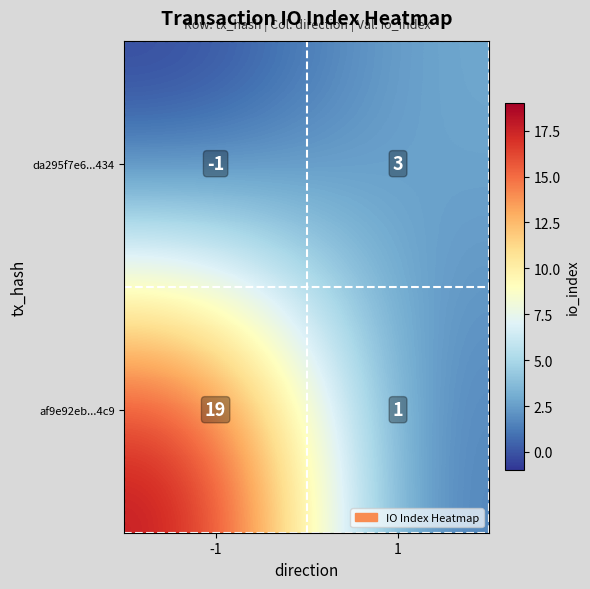

Reading right to left, list all the values displayed in this chart.

da295f7e6...434: 1=3	-1=-1
af9e92eb...4c9: 1=1	-1=19